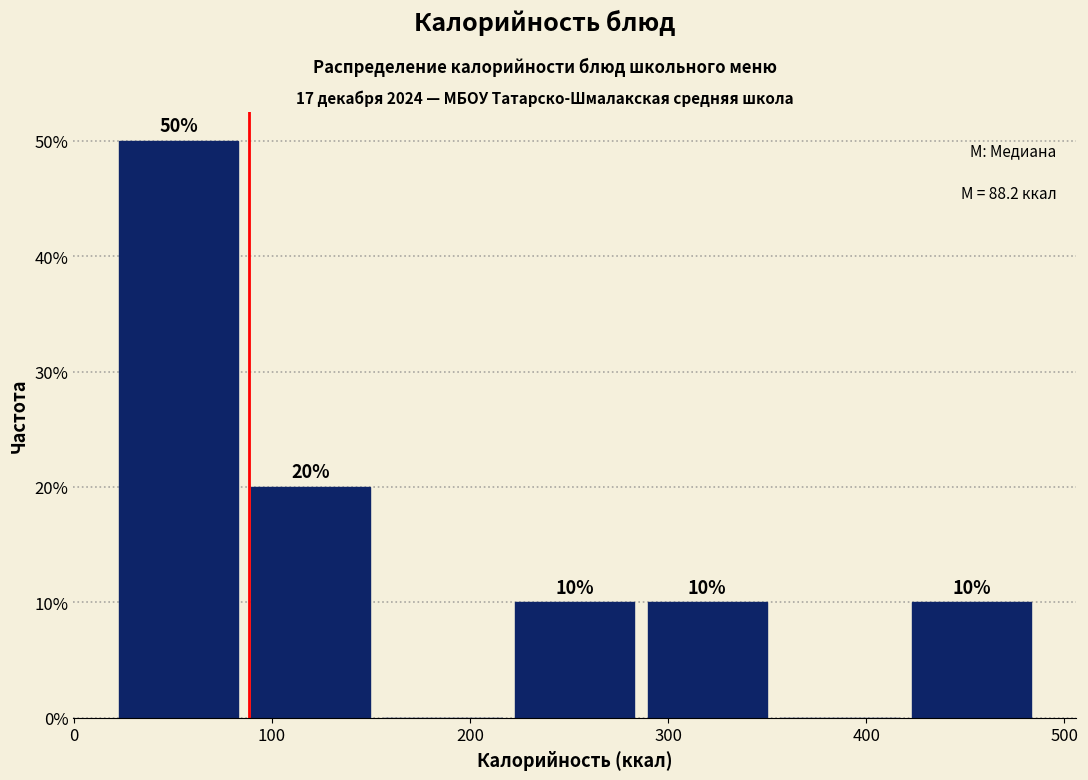

Which range on the x-axis has the tallest bar?

20 to 90